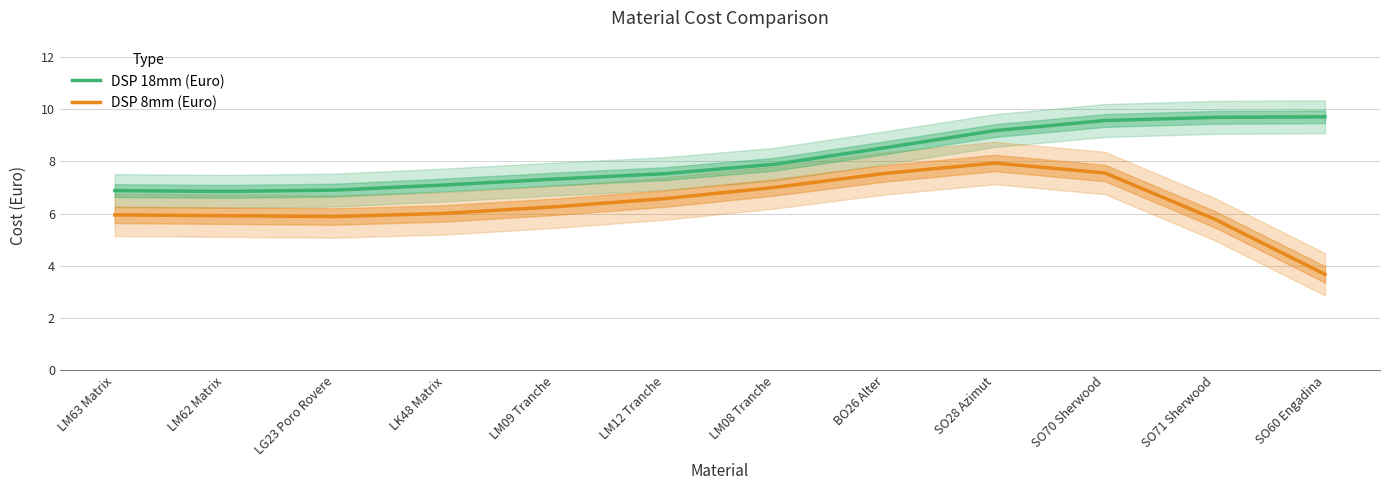

True or false: DSP 18mm (Euro) and DSP 8mm (Euro) intersect in this chart.

False